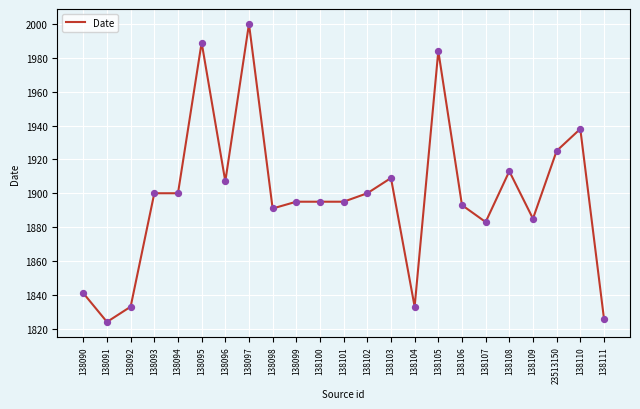

What is the ratio of the value at 138097 to the value at 138103?

1.0